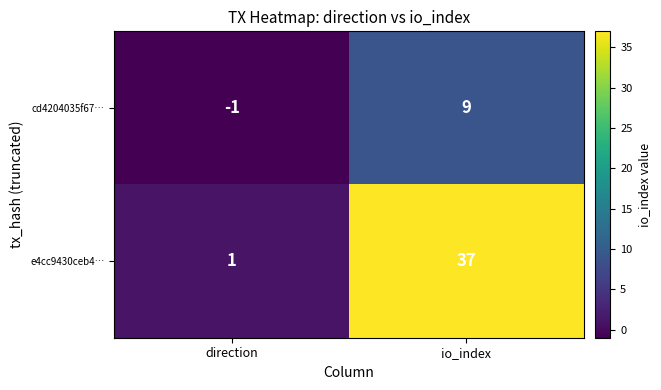

What is the difference between the cd4204035f67… values at direction and io_index?

10